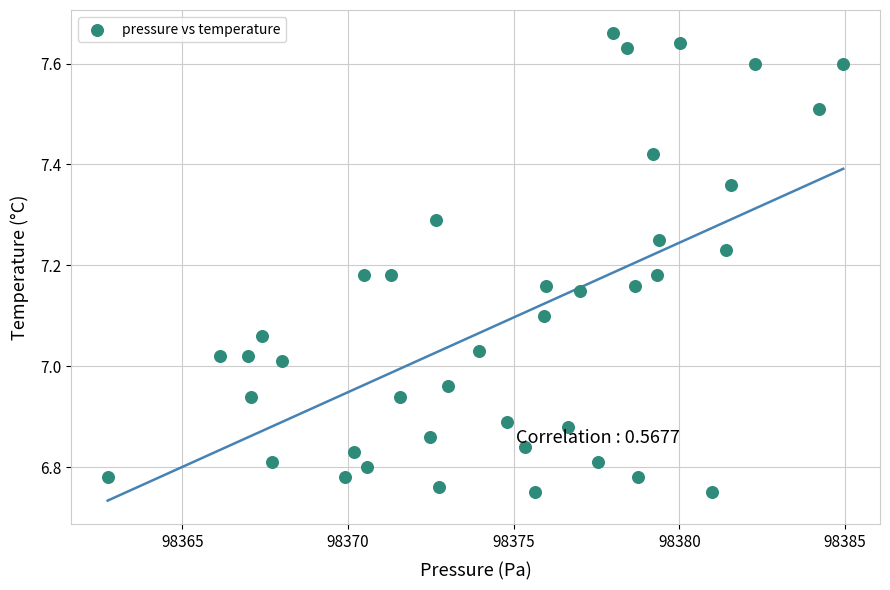

What is the range of X values (max minus min)?

22.2